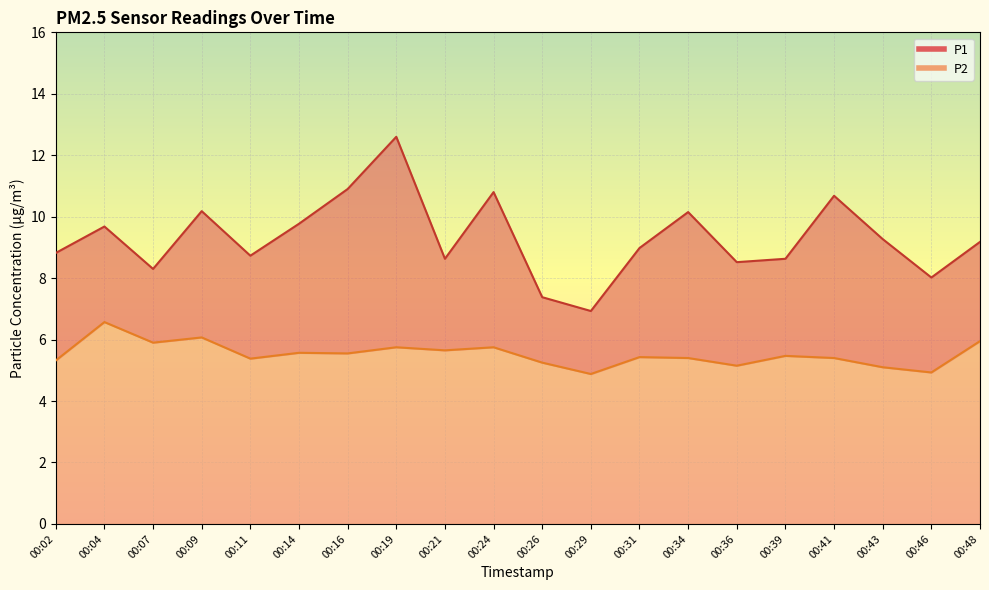

True or false: P1 has more than 1 interior local peaks.

True